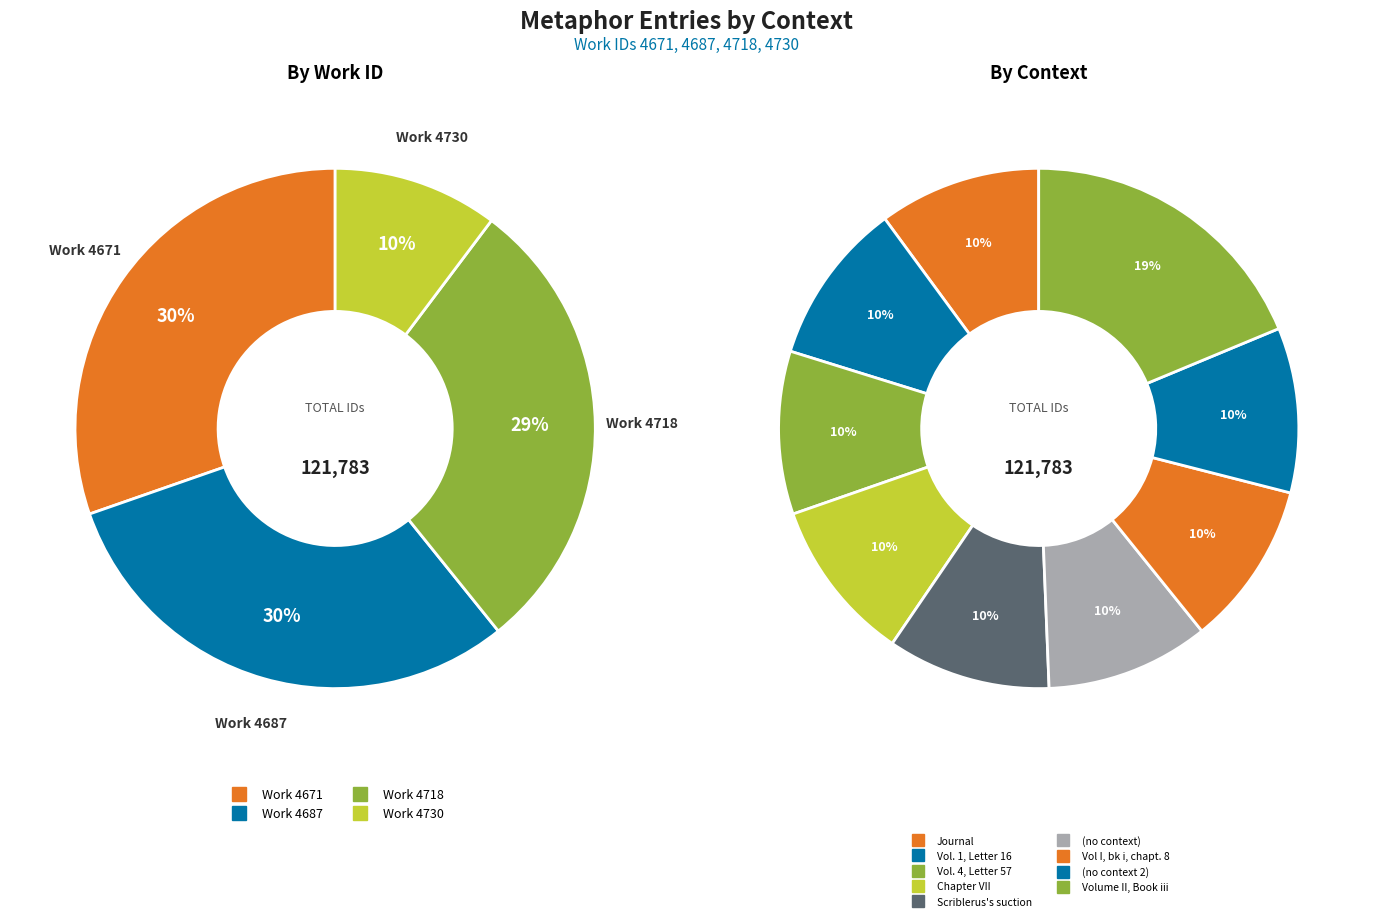

To the nearest percent, what is the combined percentage of Volume II, Book iii and Vol. 1, Letter 16?

29%